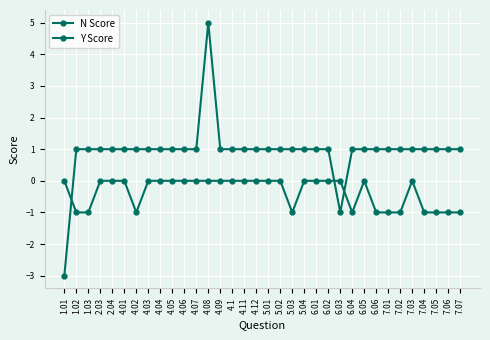

At how many categories does at least one series exceed -2?

34